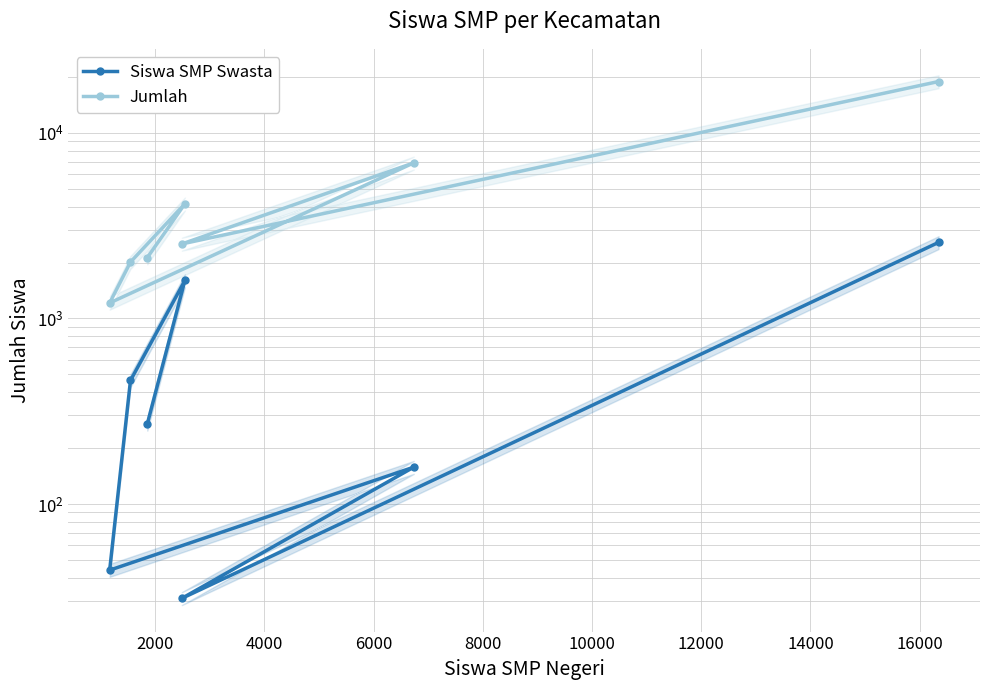

What are all the series names shown in the legend?

Siswa SMP Swasta, Jumlah